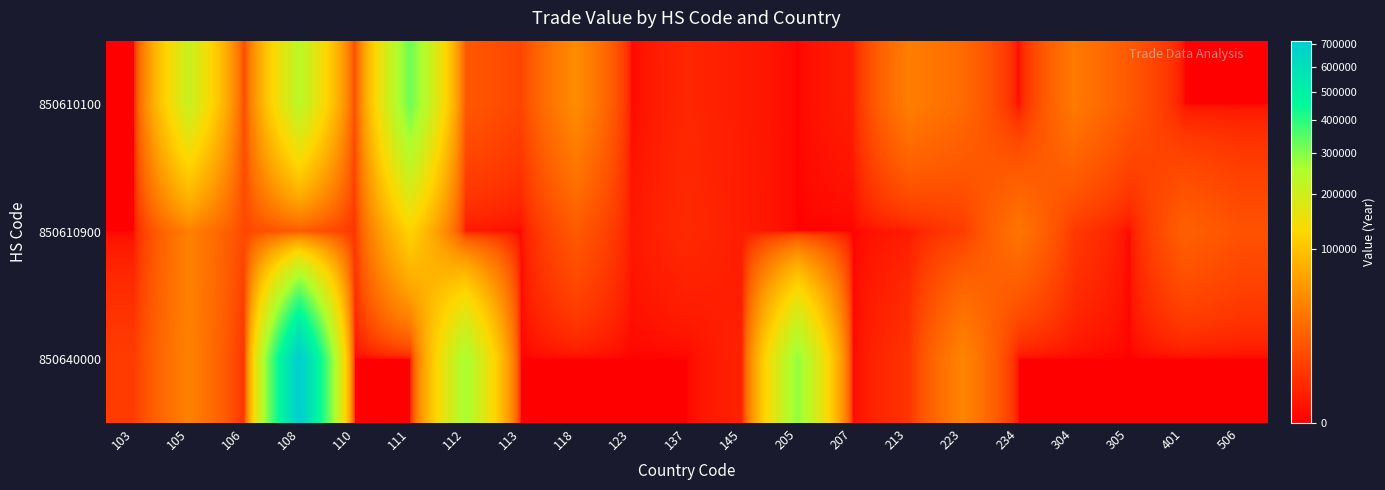

Reading left to right, transcribe all the data shown in this chart.

850610100: 103=0	105=207874	106=10076	108=232846	110=10343	111=323420	112=14945	113=8184	118=46417	123=0	137=1934	145=781	205=0	207=964	213=35204	223=23237	234=0	304=32399	305=14957	401=0	506=0
850610900: 103=0	105=37689	106=9310	108=15330	110=4499	111=122141	112=680	113=0	118=15353	123=533	137=2371	145=883	205=0	207=0	213=788	223=5959	234=29499	304=5140	305=0	401=18399	506=12460
850640000: 103=5868	105=37695	106=3701	108=717216	110=0	111=0	112=263161	113=0	118=0	123=0	137=0	145=1492	205=288082	207=0	213=3842	223=40220	234=0	304=0	305=0	401=0	506=0